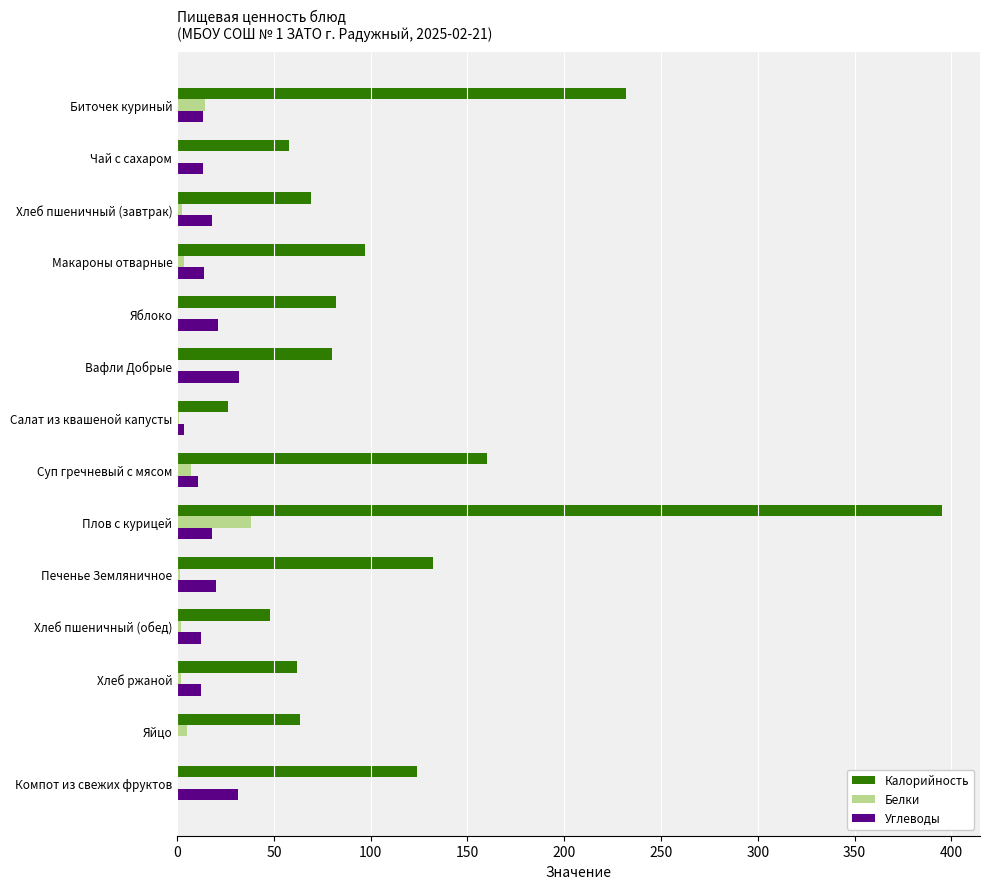

Is the value of Калорийность at Суп гречневый с мясом greater than the value of Белки at Хлеб ржаной?

Yes